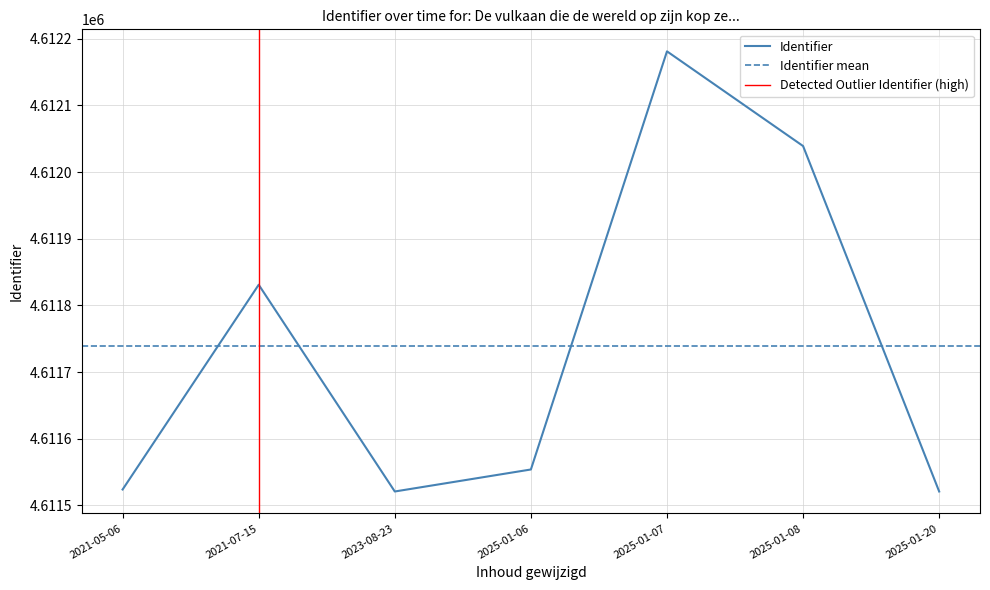

Does the chart display data point markers on the line(s)?

No